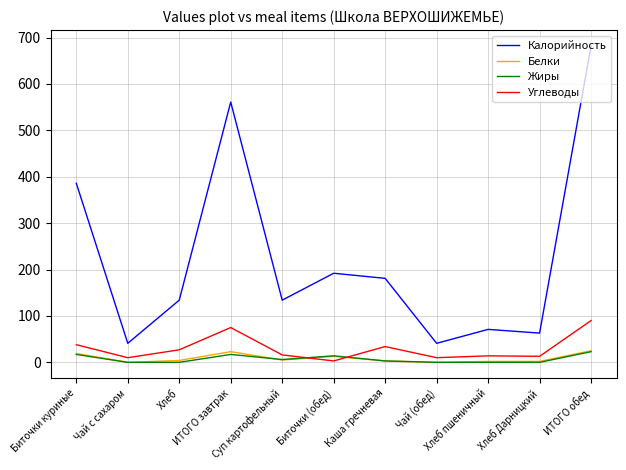

At how many categories does at least one series exceed 355?

3